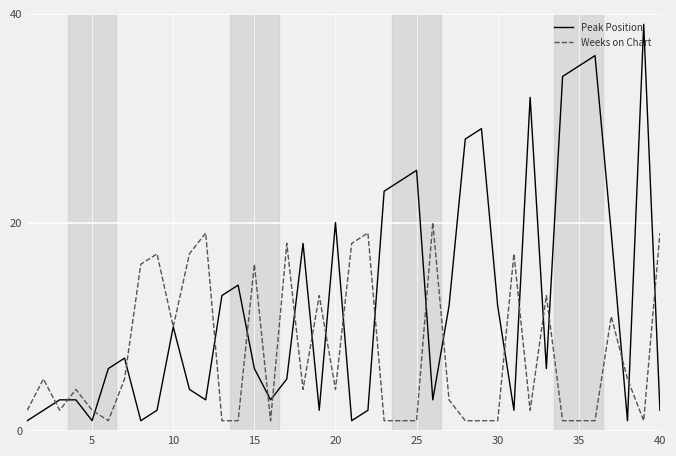

Is this an area chart (filled region under the line)?

No